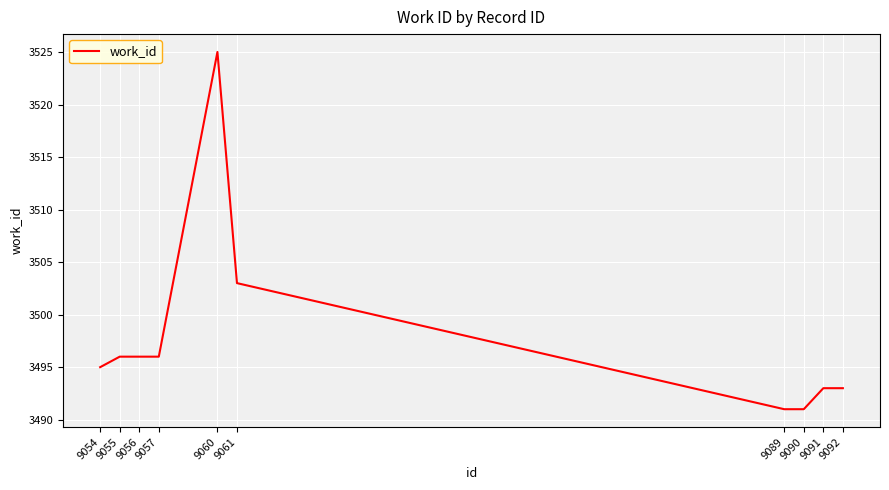

Is it true that the value at 9057 is 3496?

True